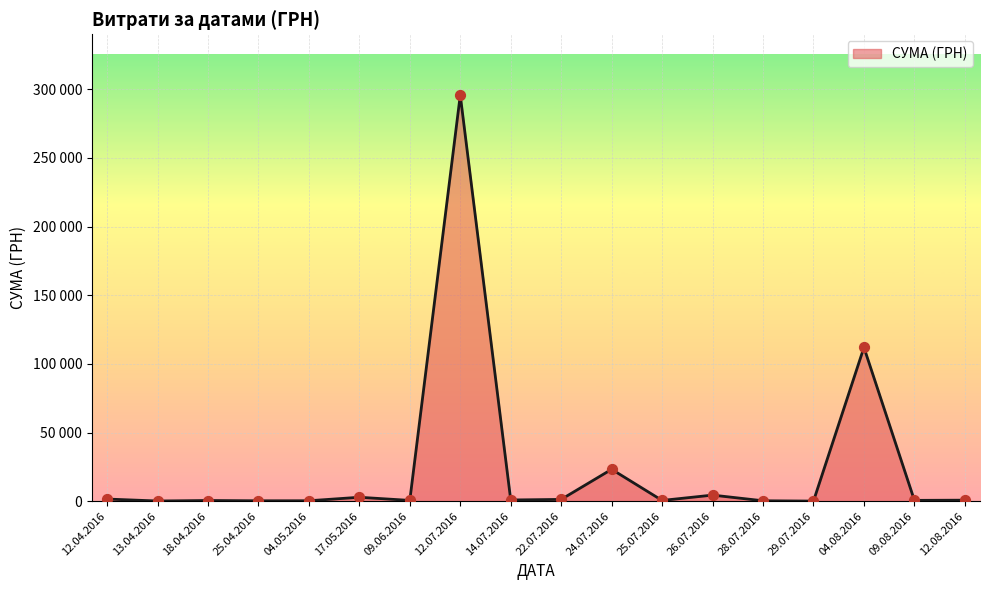

Which has a higher value, 28.07.2016 or 22.07.2016?

22.07.2016